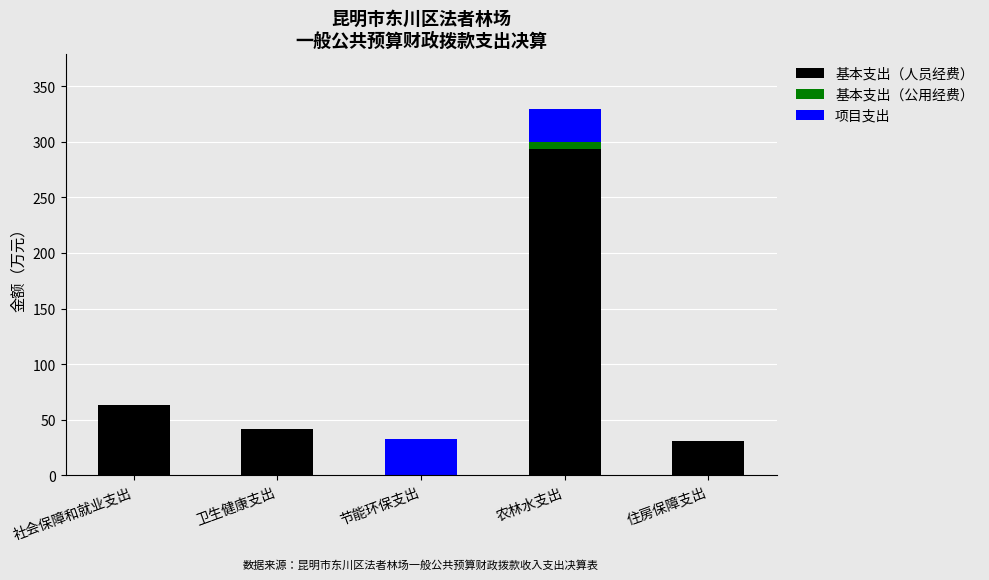

Does the chart contain stacked bars?

Yes